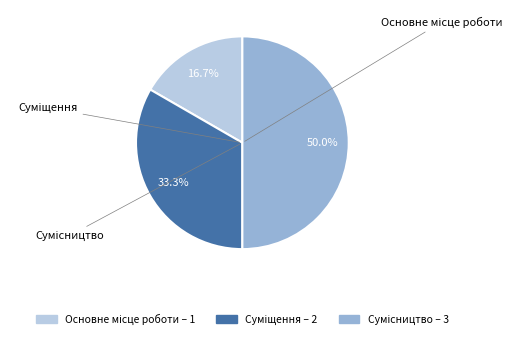

Which category has the biggest portion of the pie?

Сумісництво